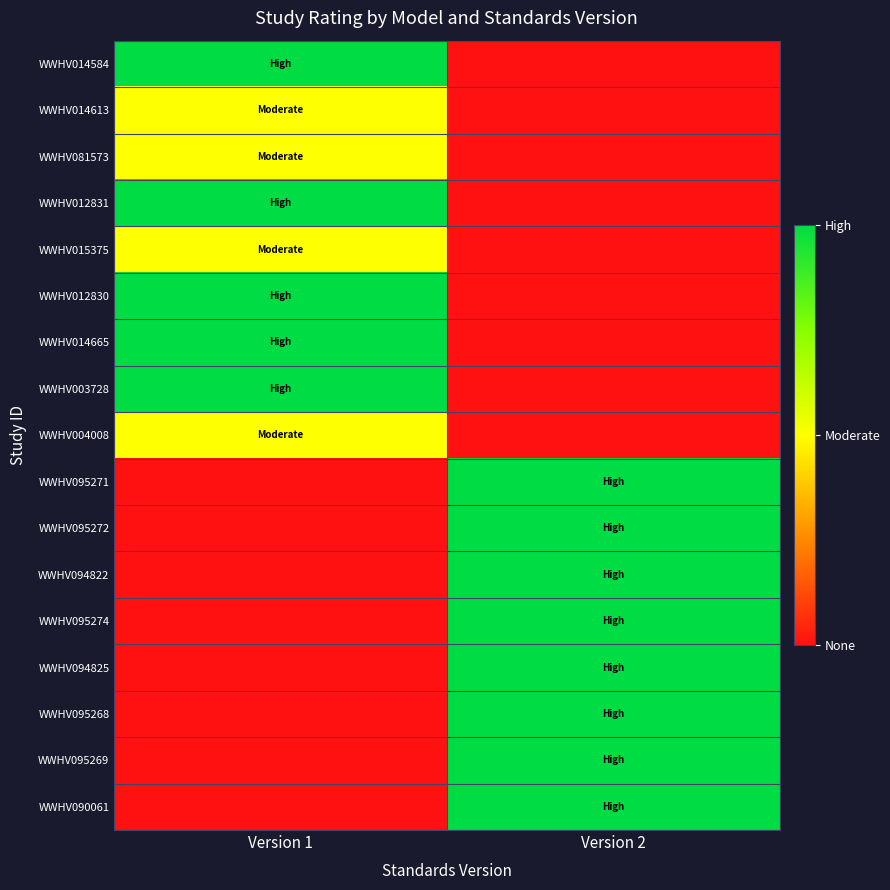

How many data points does each series have?

2